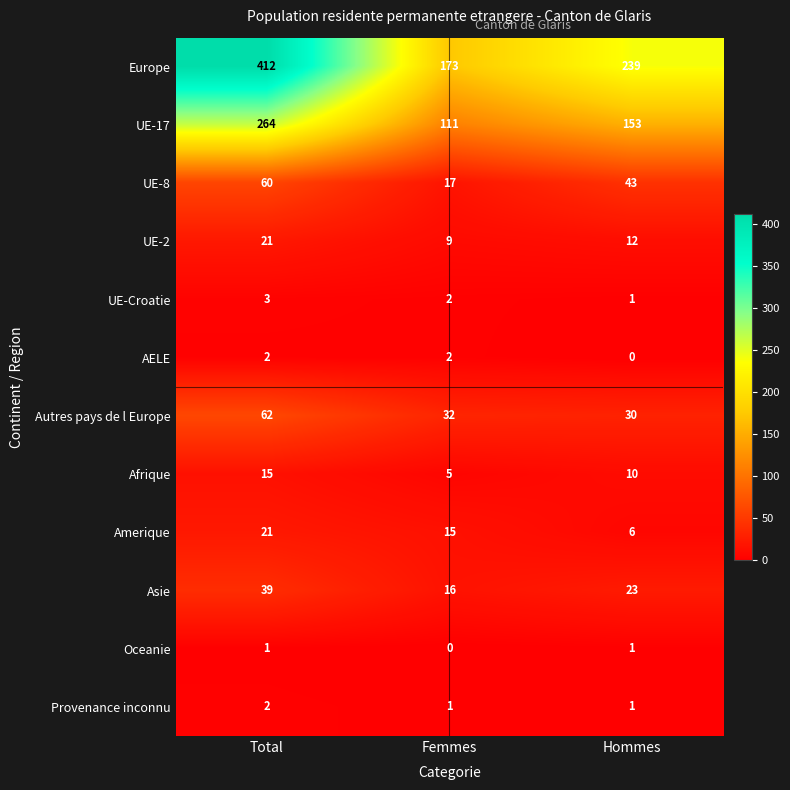

True or false: UE-8 has a value of 60 at Total.

True